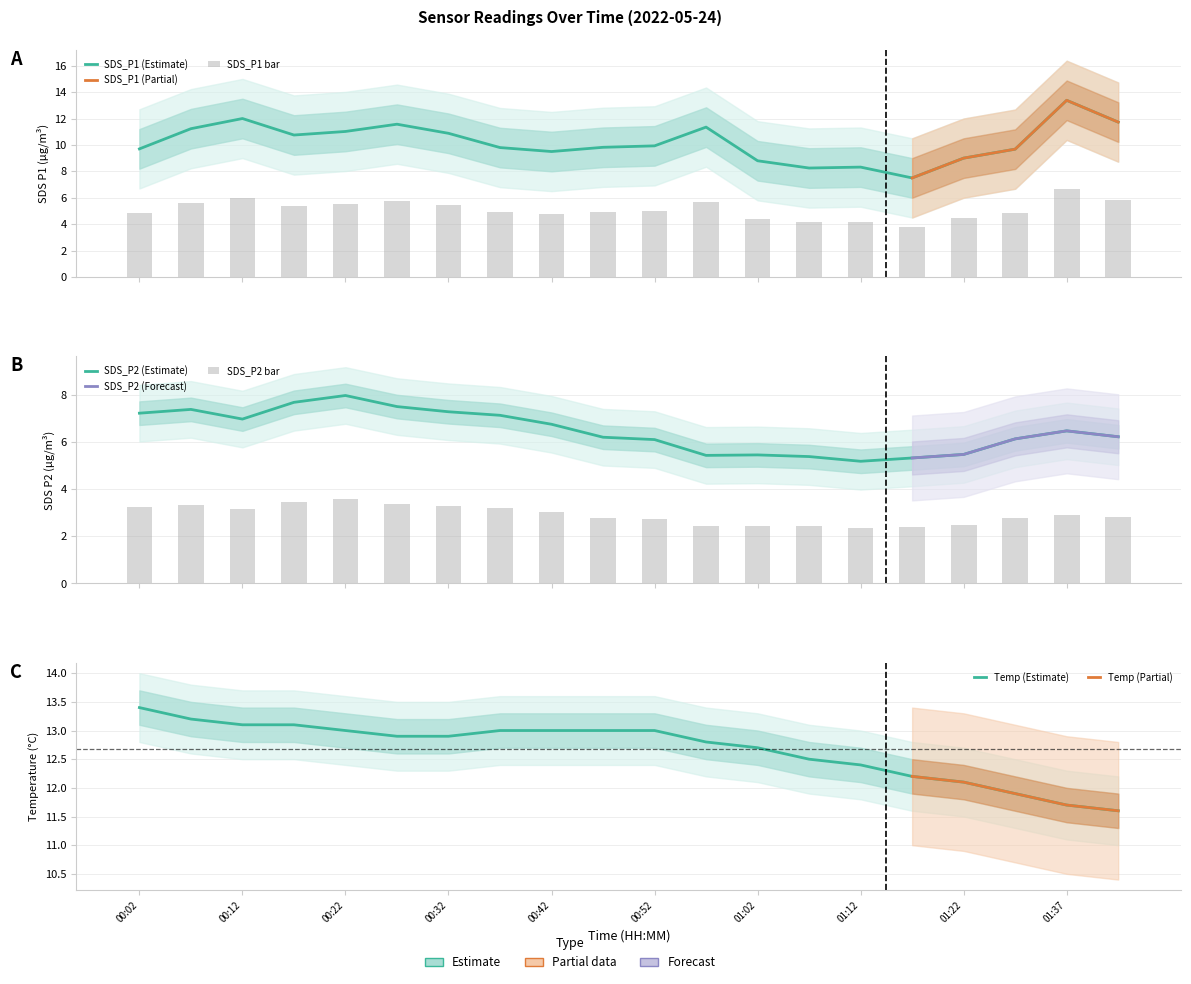

What is the total value across all series at 01:37?

31.6